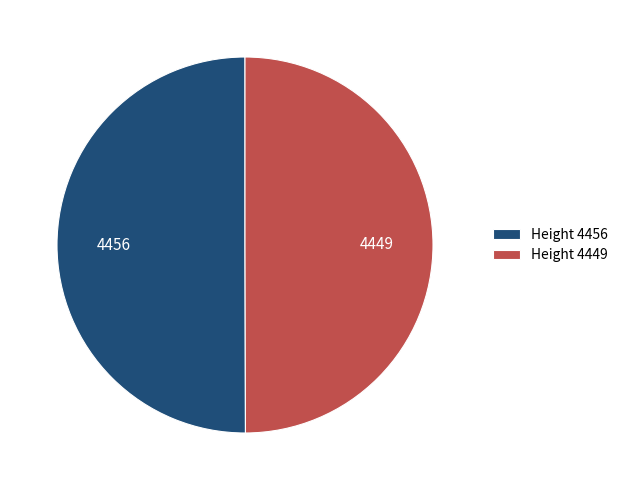

What is the ratio of the value at Height 4456 to the value at Height 4449?

1.0